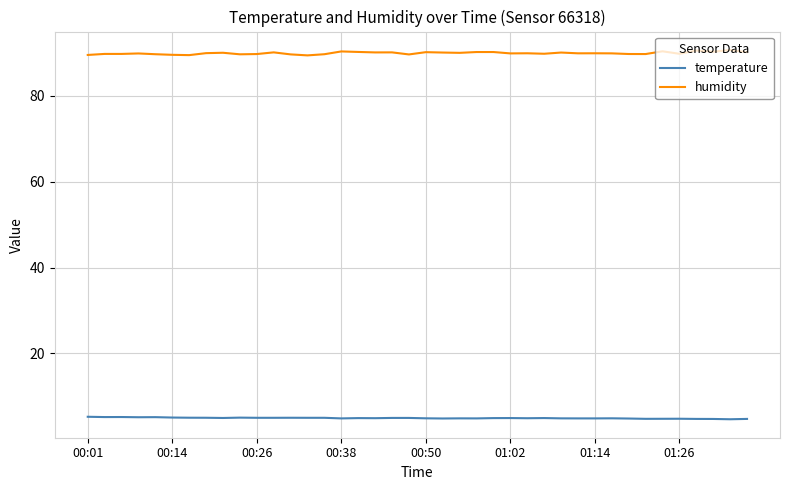

What is the minimum value shown in the chart?

4.7